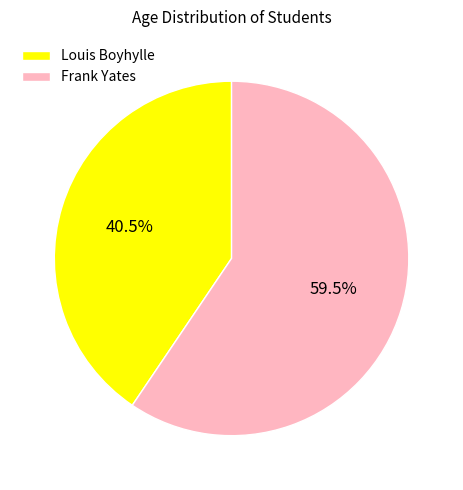

What percentage do Louis Boyhylle and Frank Yates together represent?

100.0%